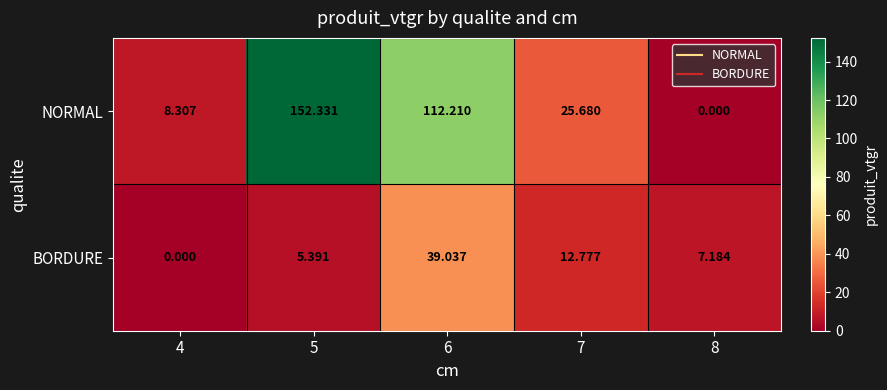

Is the value of BORDURE at 7 greater than the value of NORMAL at 5?

No